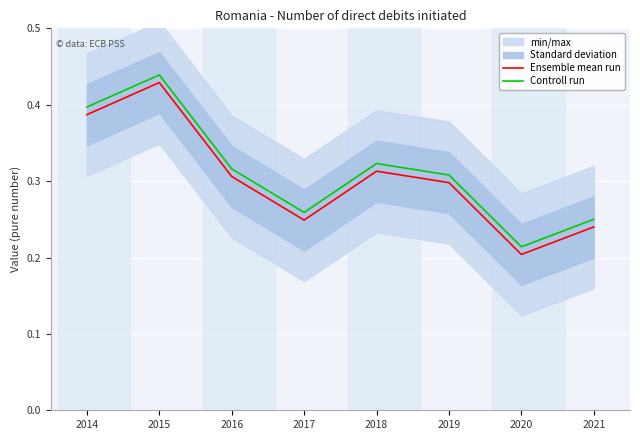

Reading left to right, extract all data points from this chart.

Ensemble mean run: 2014=0.4	2015=0.4	2016=0.3	2017=0.2	2018=0.3	2019=0.3	2020=0.2	2021=0.2
Controll run: 2014=0.4	2015=0.4	2016=0.3	2017=0.3	2018=0.3	2019=0.3	2020=0.2	2021=0.2